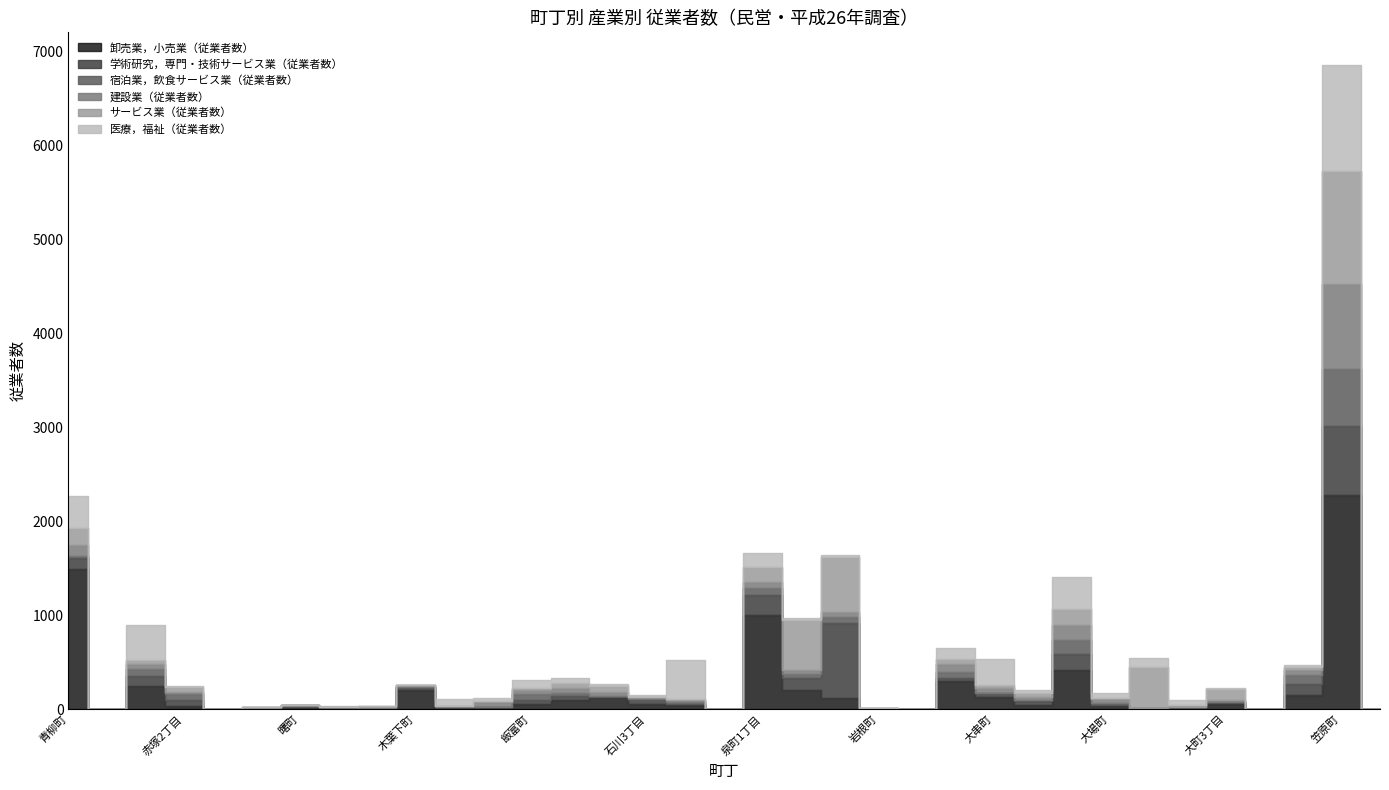

Rank the categories by 医療，福祉（従業者数） value from highest to lowest.

笠原町, 石川4丁目, 赤塚1丁目, 大塚町, 青柳町, 大串町, 泉町1丁目, 内原町, 大町1丁目, 飯富町, 有賀町, 石川1丁目, 大町2丁目, 大場町, 飯島町, 石川2丁目, 泉町2丁目, 大足町, 石川3丁目, 泉町3丁目, 赤塚2丁目, 加倉井町, 大町3丁目, 愛宕町, 朝日町, 曙町, 赤尾関町, 秋成町, 圷大野, 木葉下町, 石川町, 岩根町, 牛伏町, 小原町, 金谷町